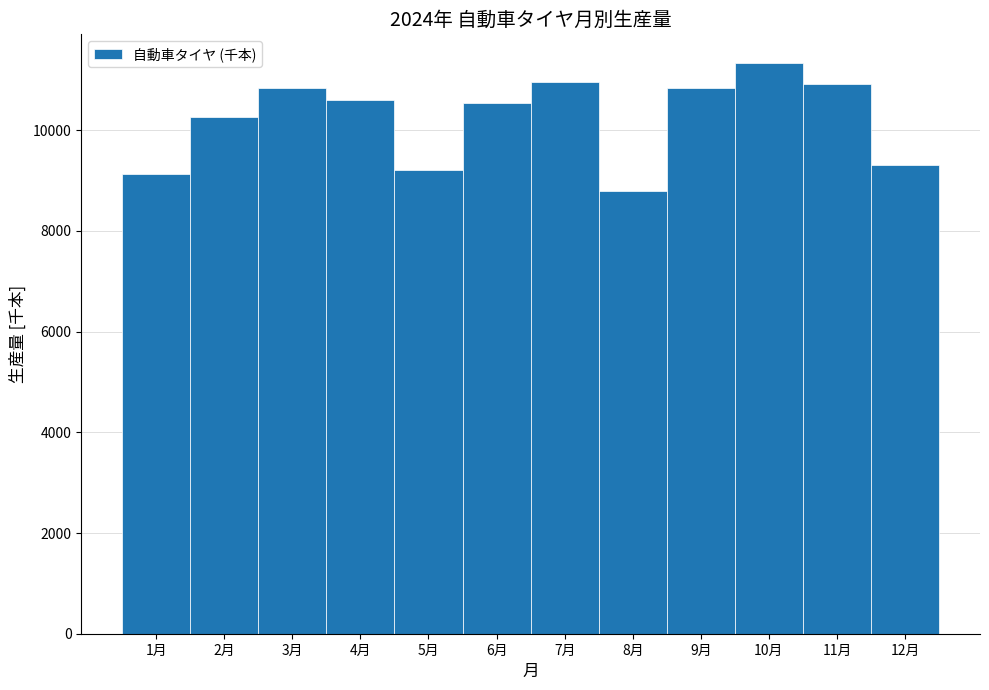

Is it true that the value at 1月 is 9129.2?

True